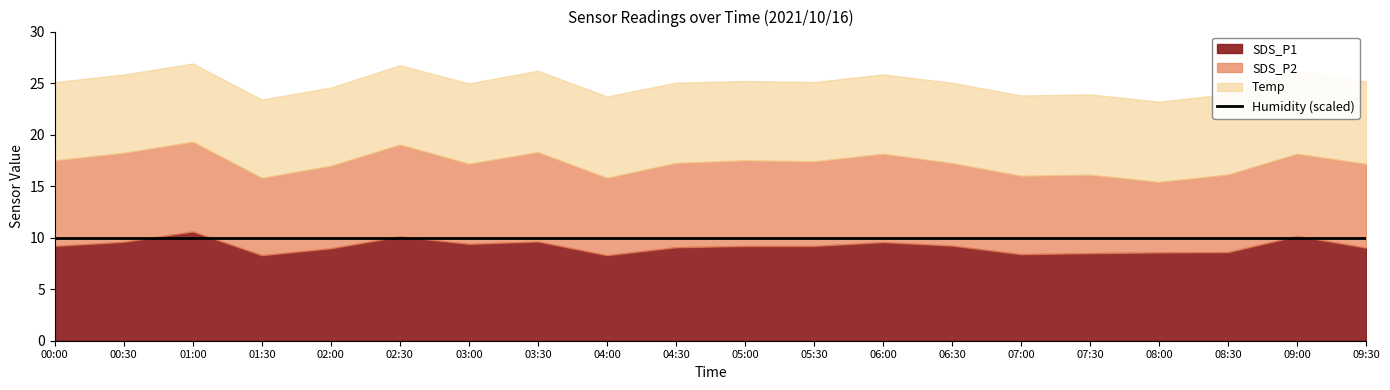

What is the sum of all Humidity values?

1998.0